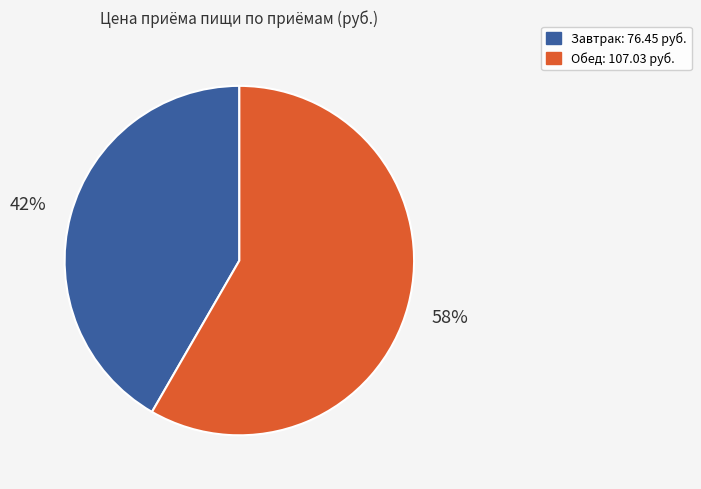

Does any single category account for the majority?

Yes